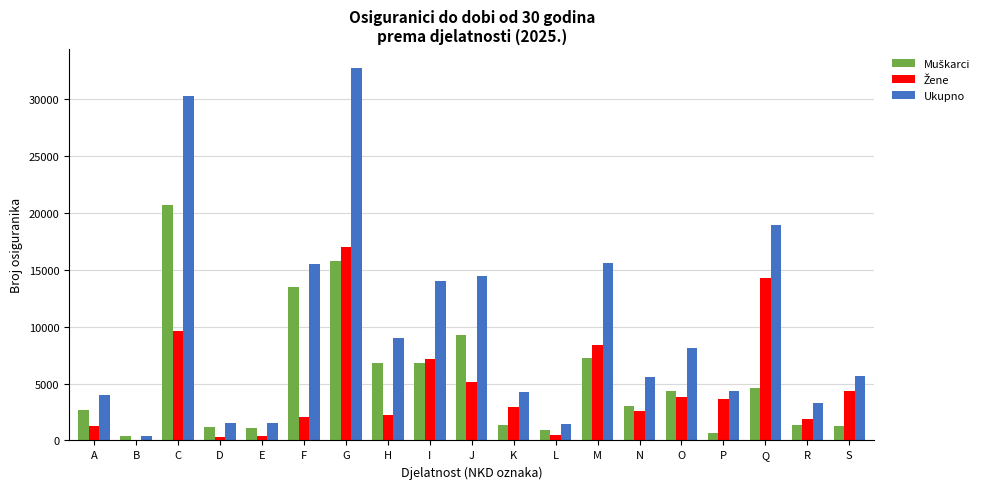

Is it true that Ukupno equals 57111 at G?

False